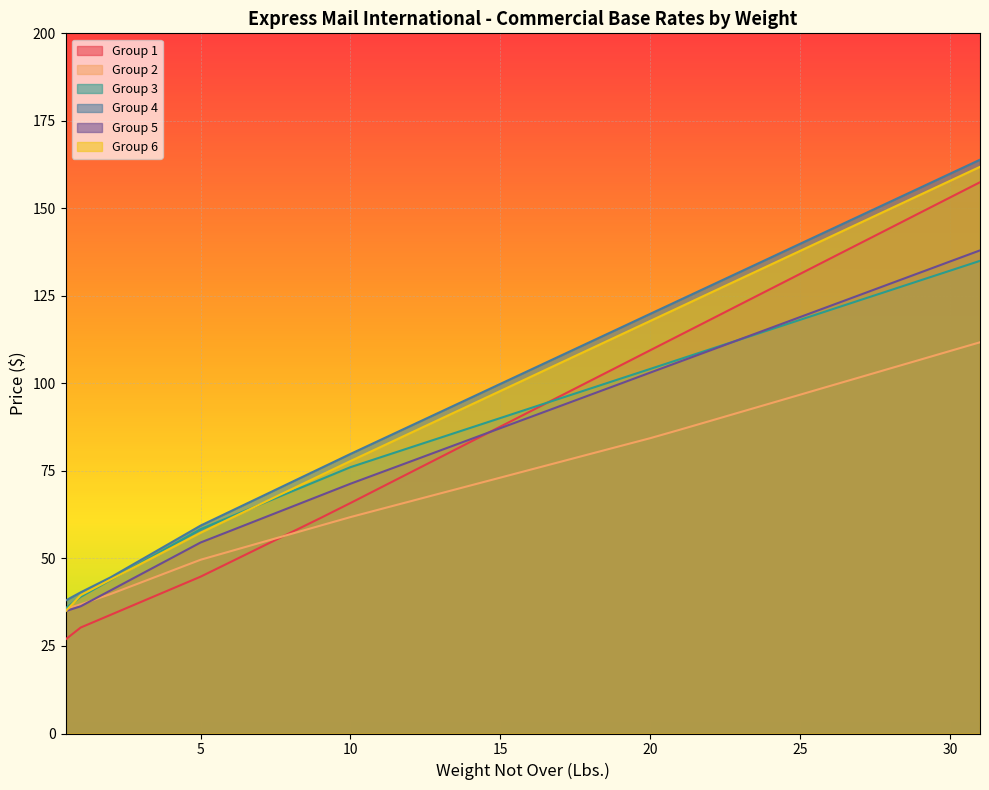

What is the value of the Group 5 point at the 25th from the left?

115.8